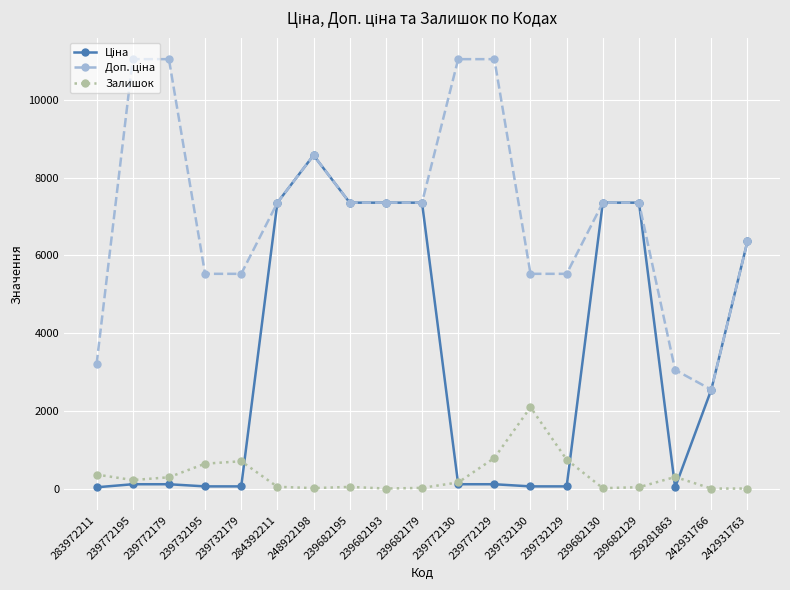

At how many categories does at least one series exceed 1268?

19